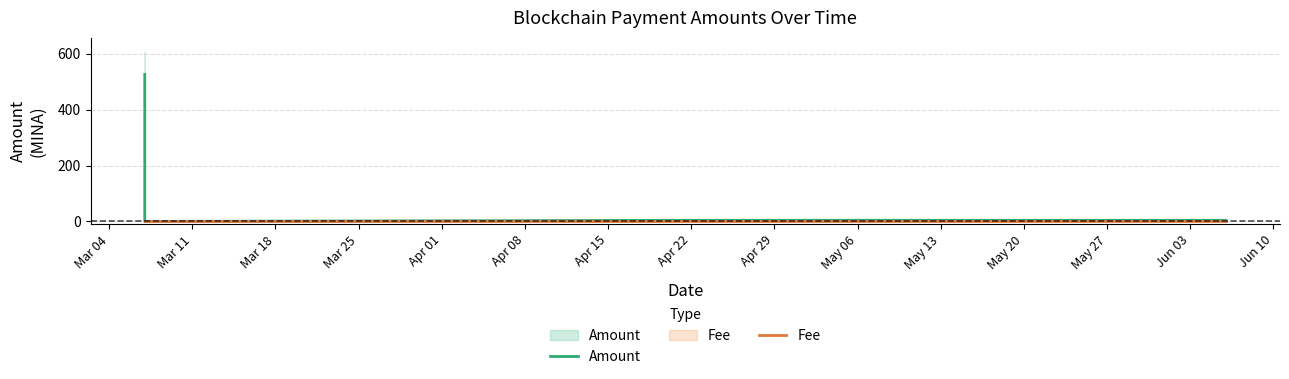

What is the spread (max minus min) of values at Apr 01?

3.8